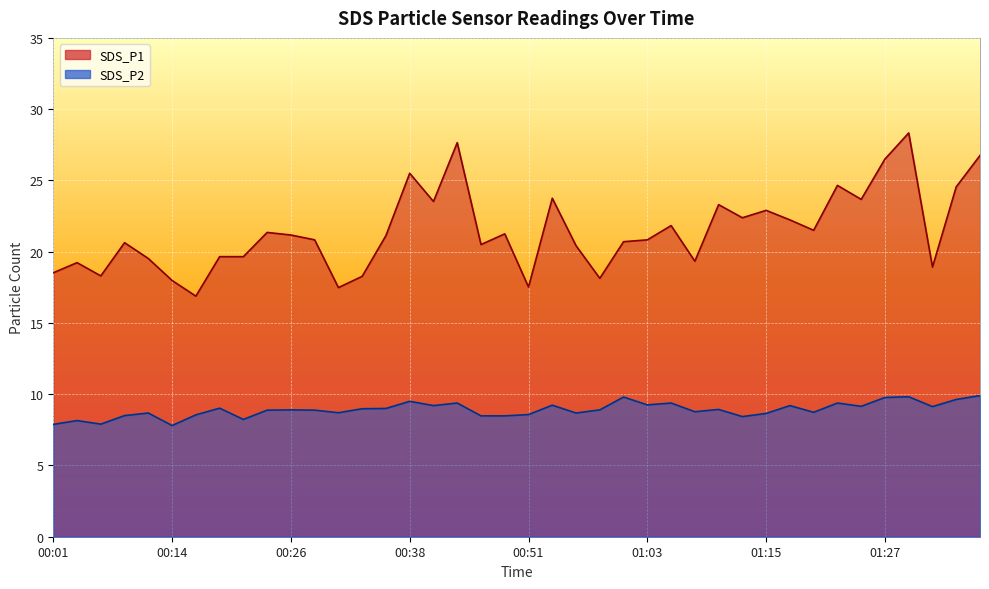

What is the approximate value of SDS_P1 at 00:53?

23.8